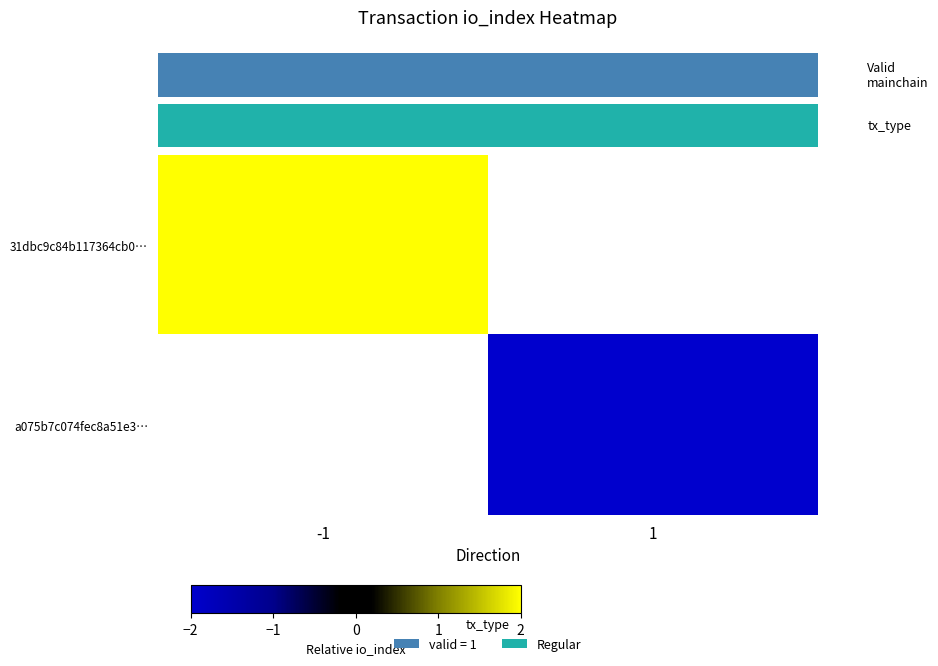

Rank the series by their maximum value, from highest to lowest.

31dbc9c84b117364cb0…, a075b7c074fec8a51e3…